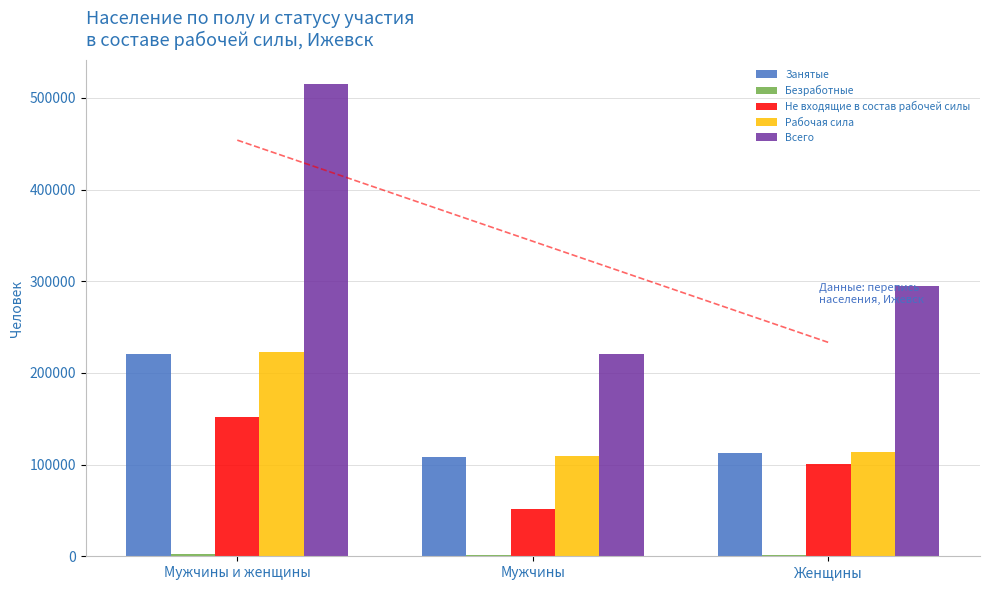

Where is Всего nearest to the value 368101?

Женщины